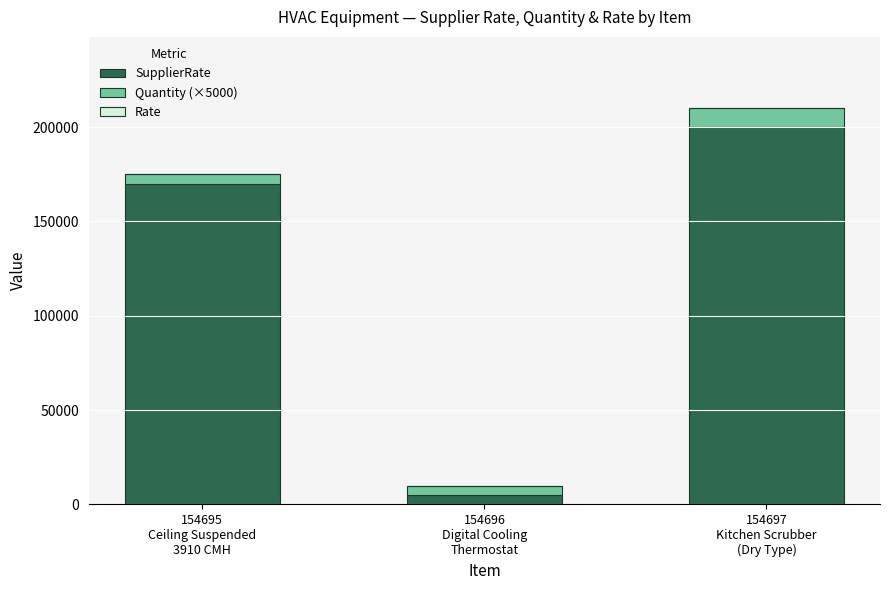

What is the sum of all SupplierRate values?

375000